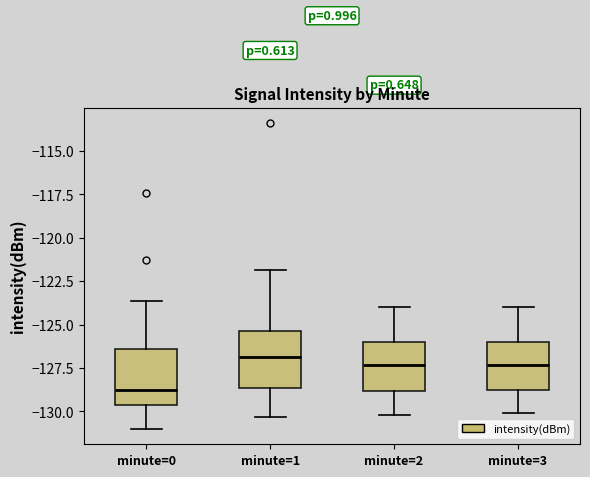

Where does the upper whisker of the box for minute=0 end on the y-axis? The values are not printed on the chart, so give them approximately, as read against the axis.

-123.5